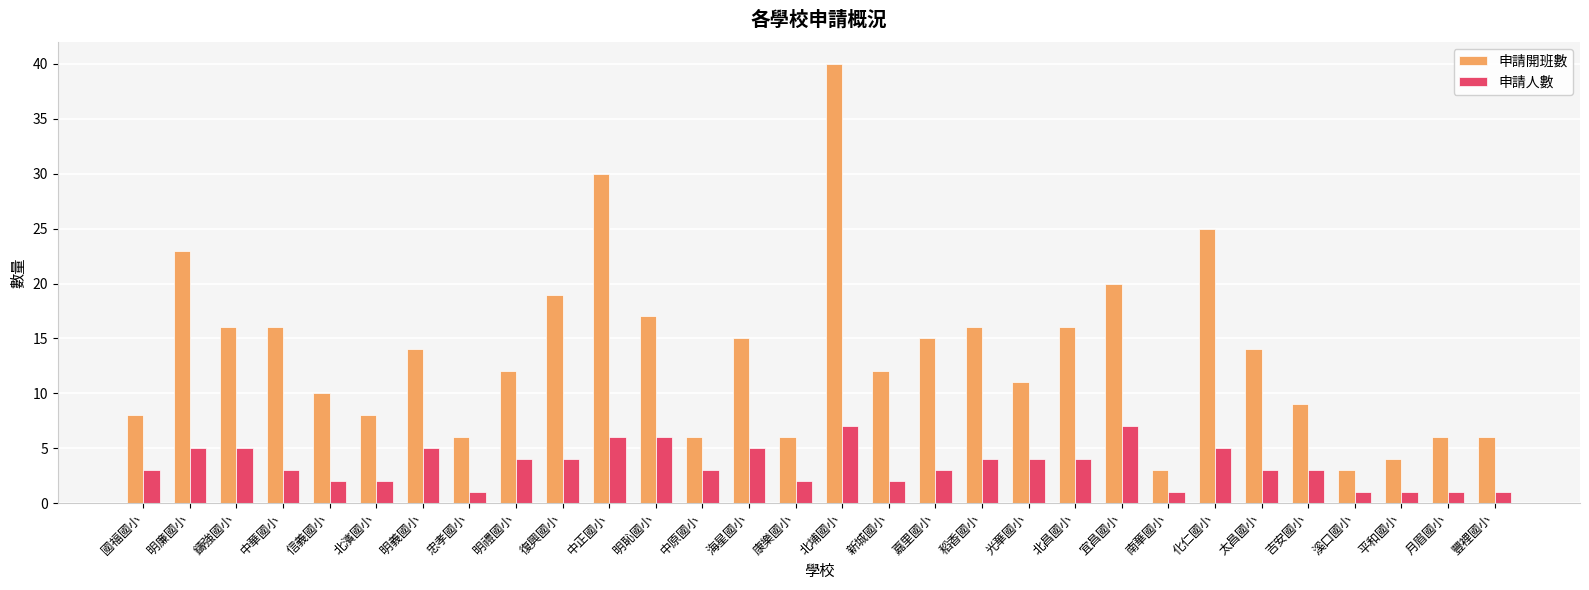

What is the highest value of the 申請人數 series?

7